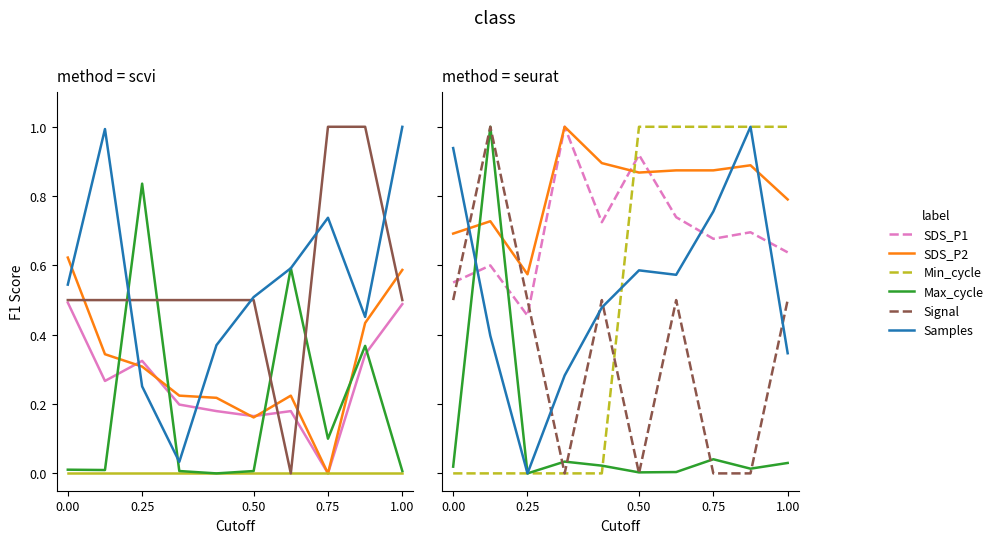

How many intersections are there between SDS_P1 and SDS_P2?

2